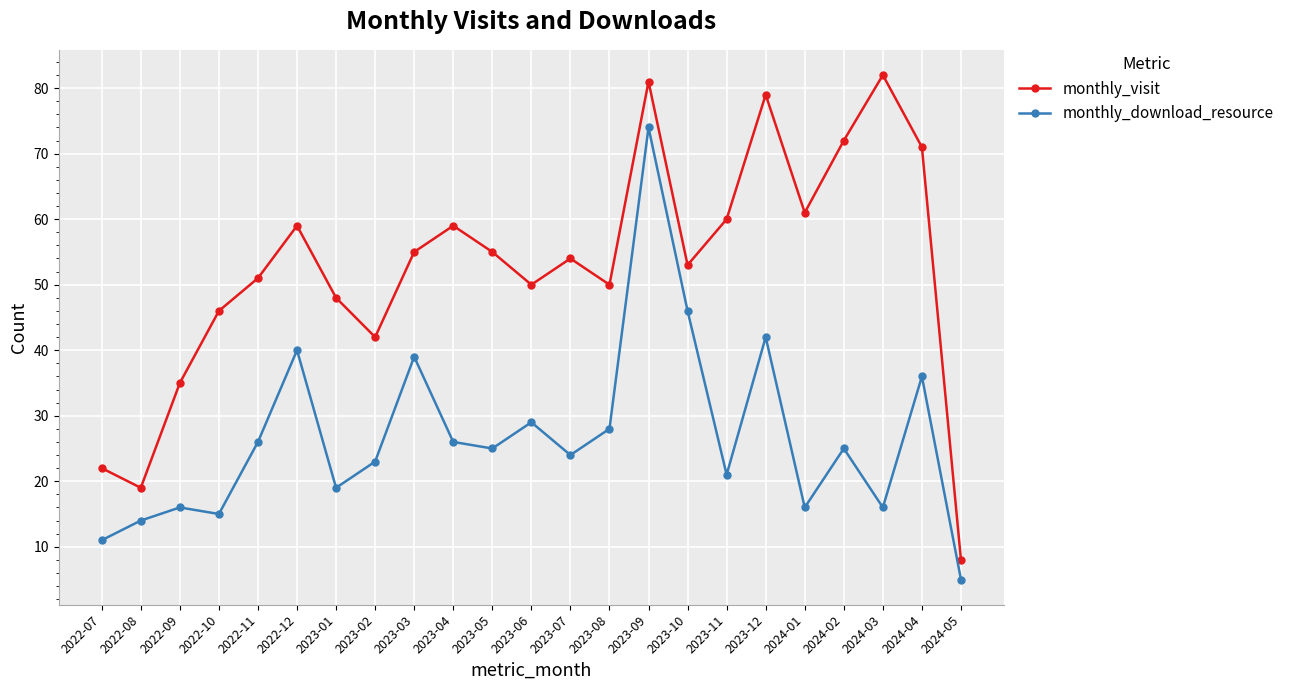

How many data points does each series have?

23